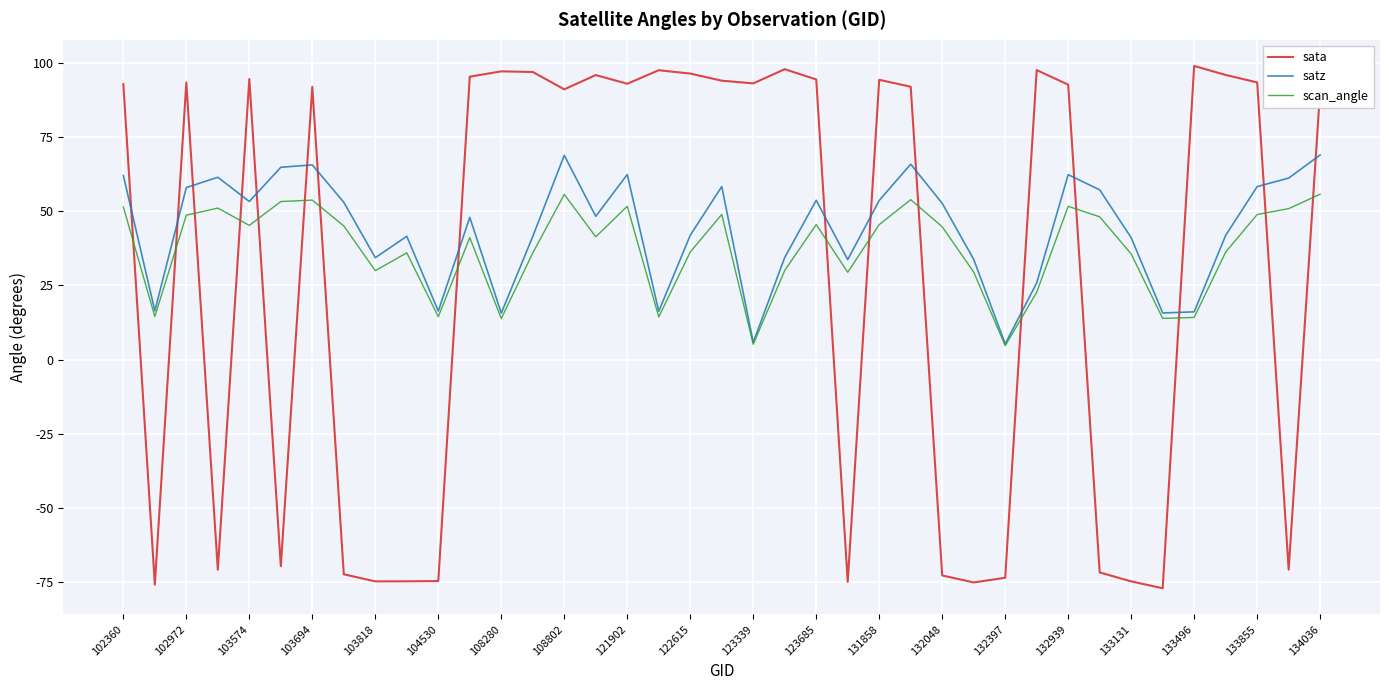

Which series has the widest spread of values?

sata